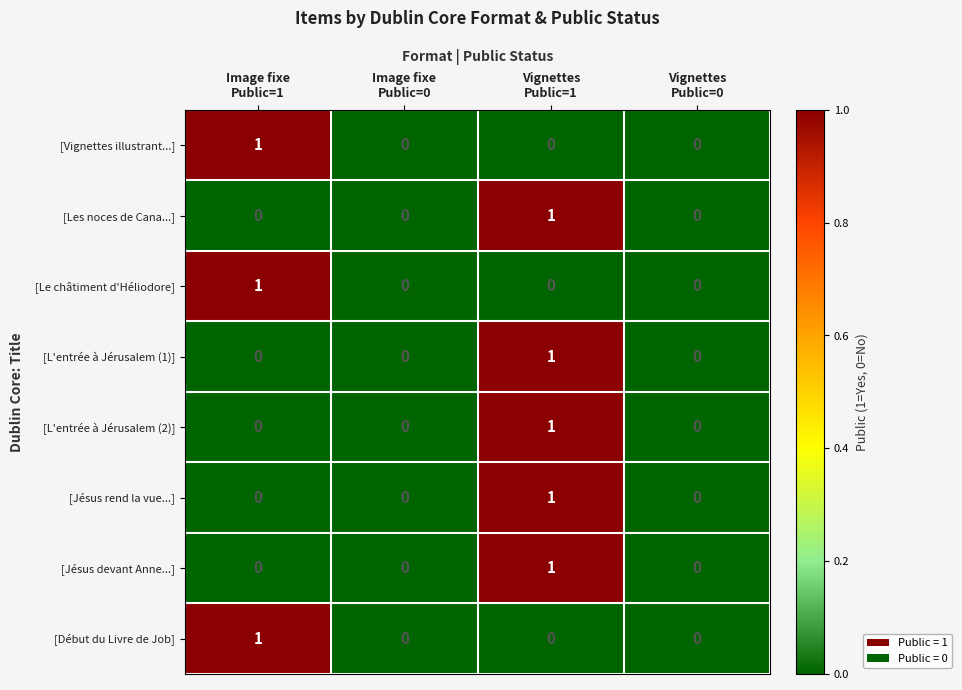

Count the number of categories in the chart.

4